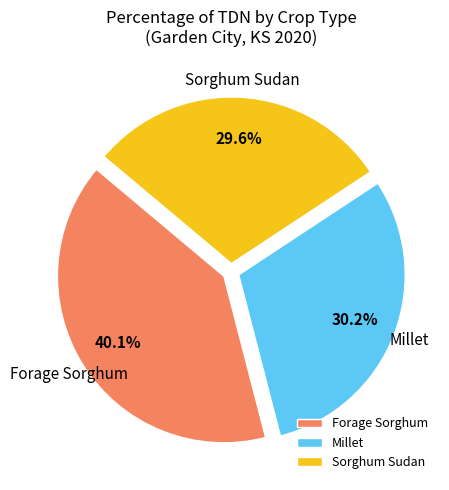

Is Sorghum Sudan the majority of the pie?

No